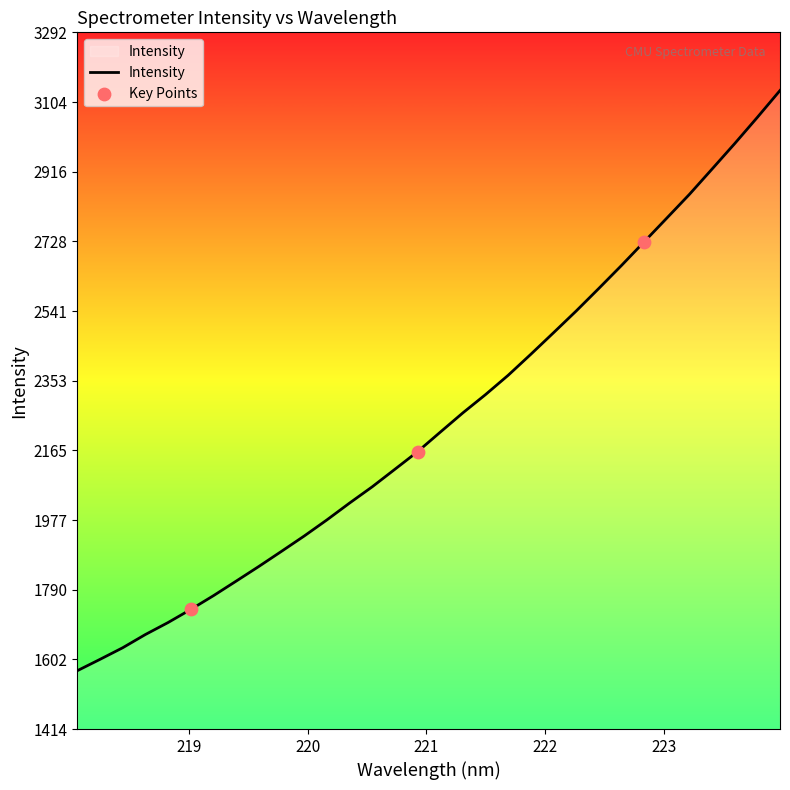

What is the smallest value displayed?

1571.2